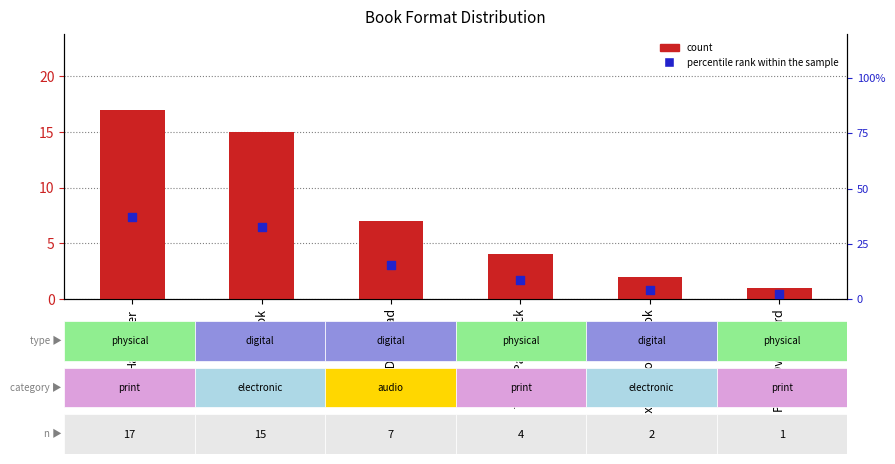

Which series contains the lowest Y value?

count